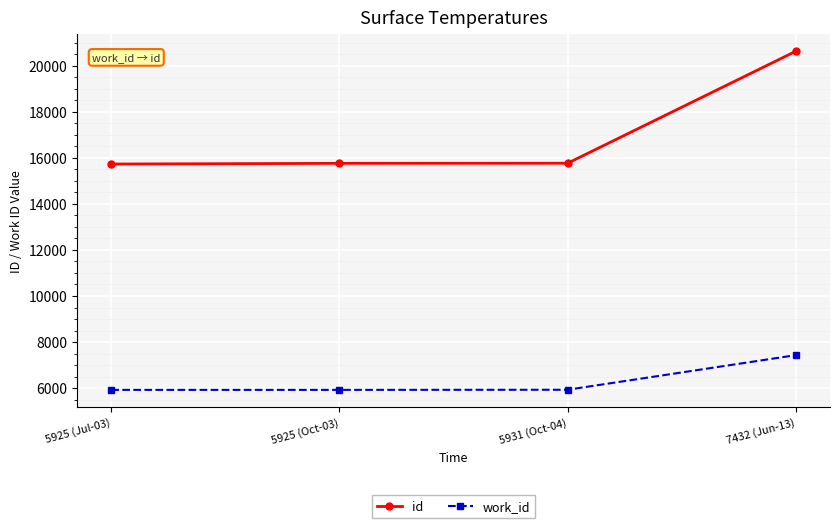

Which series changed the most between 5925 (Oct-03) and 7432 (Jun-13)?

id